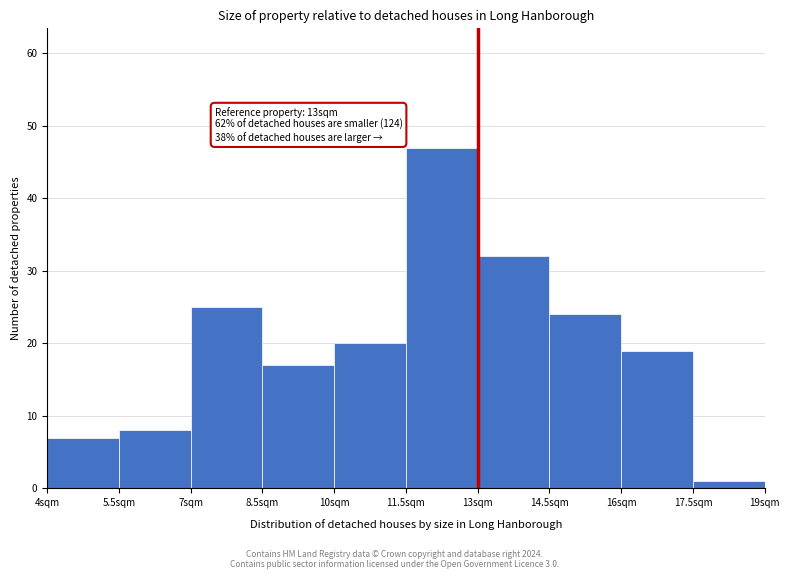

Over which range of the x-axis is the bar tallest?

11.5 to 13.0